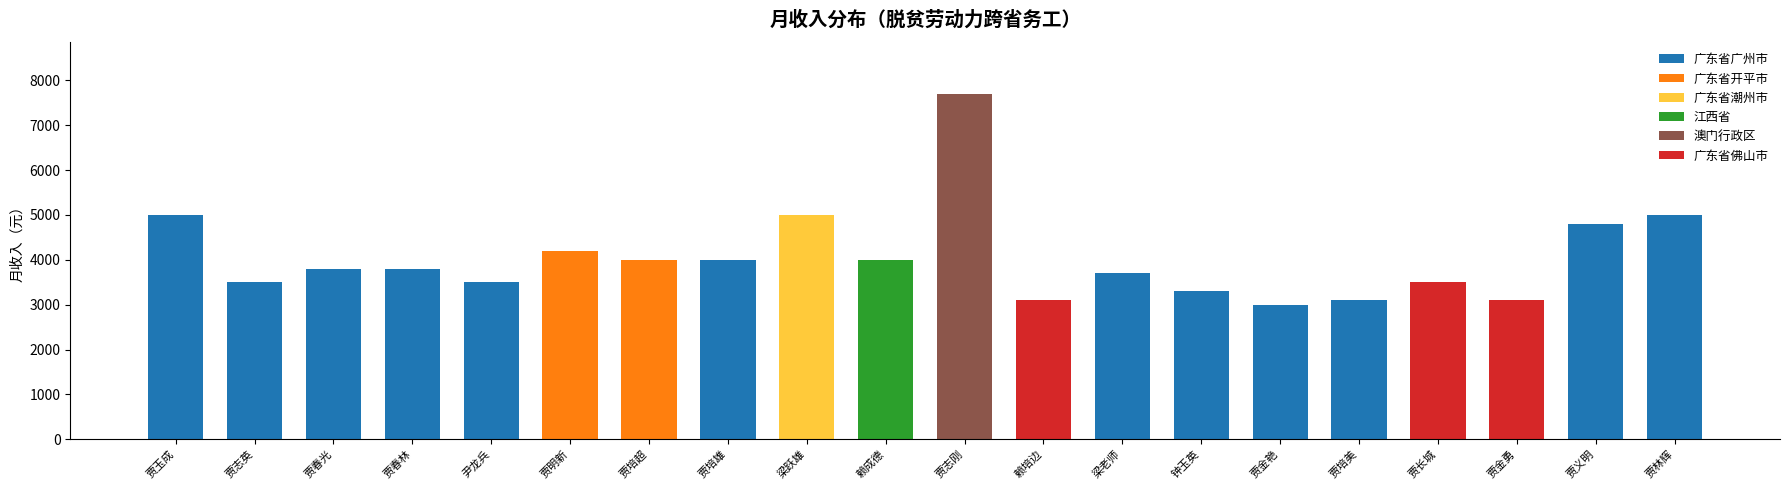

The chart shows a value of 4800 at 贾义明. True or false?

True